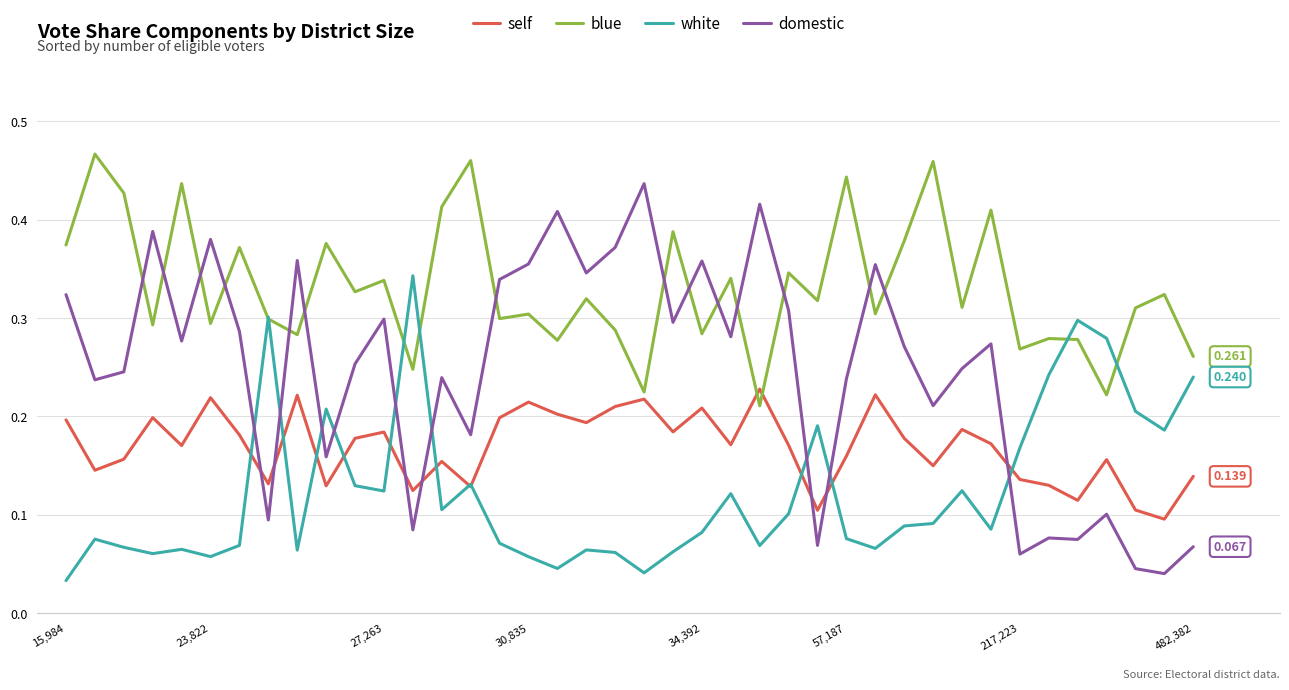

Which series has the widest spread of values?

domestic